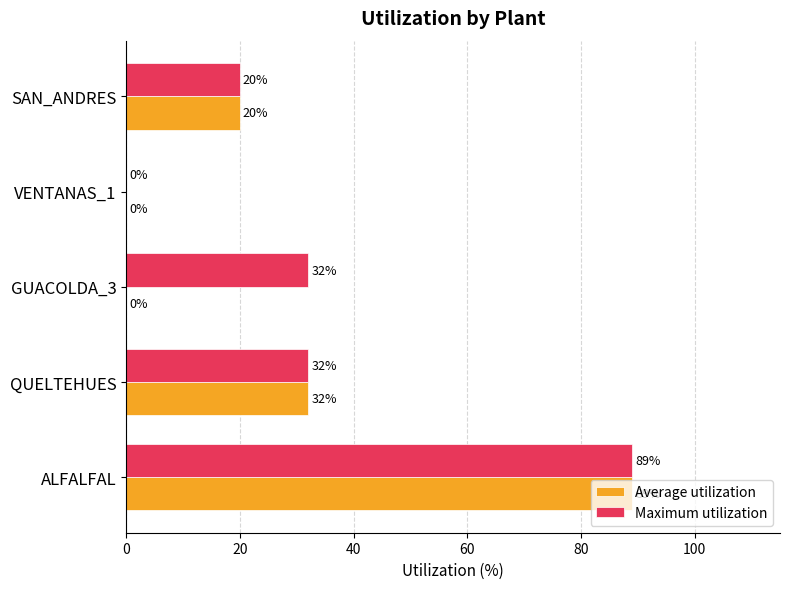

Which series has the largest total across all categories?

Maximum utilization